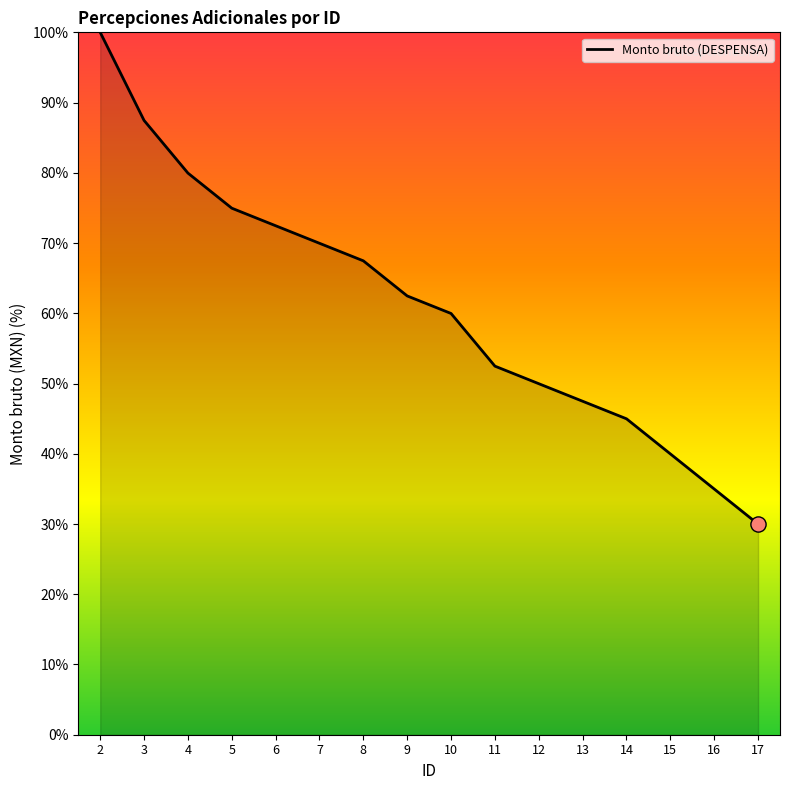

Between 10 and 3, which is larger?

3